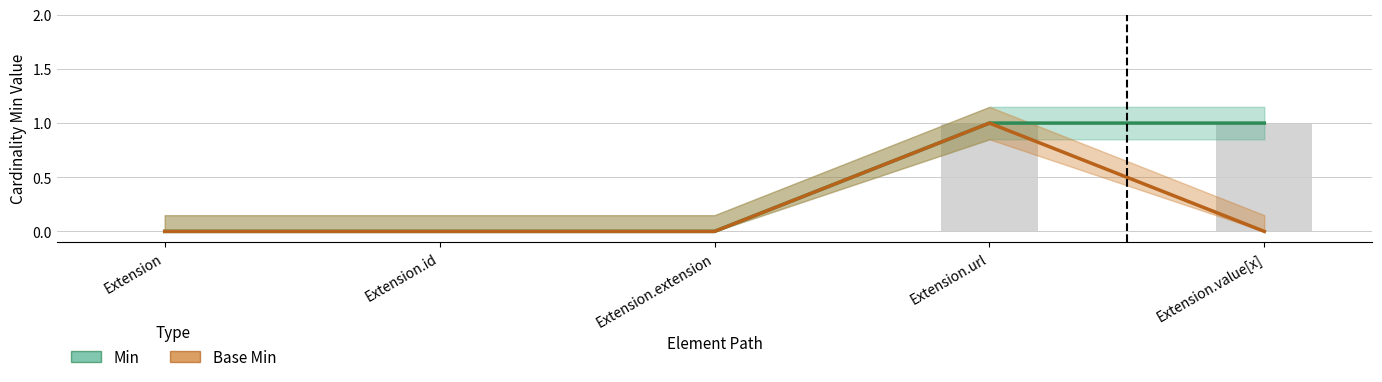

Reading right to left, transcribe all the data shown in this chart.

Min: 1	1	0	0	0
Base Min: 0	1	0	0	0